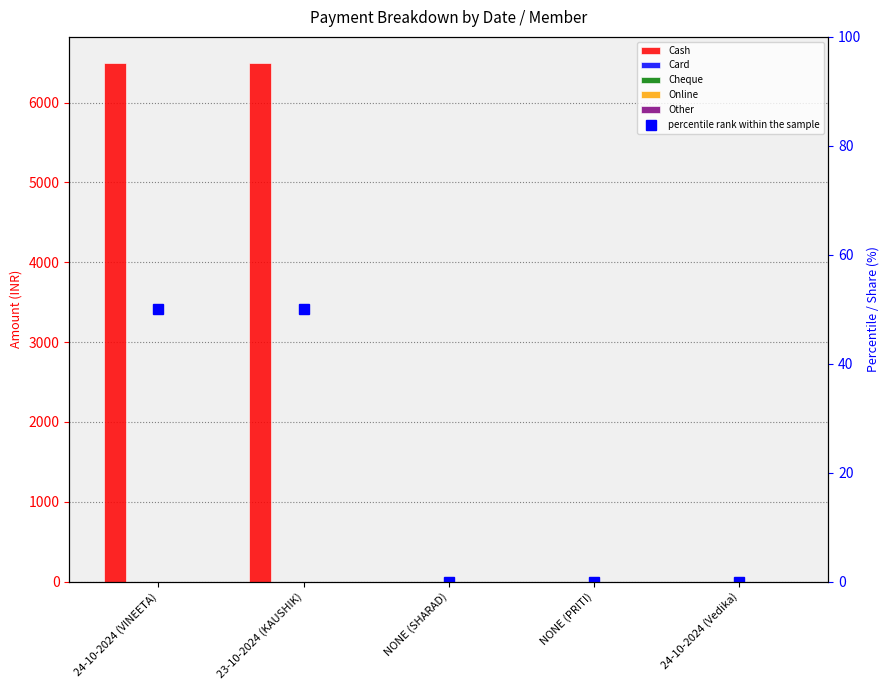

True or false: Card has a value of 0 at 23-10-2024 (KAUSHIK).

True